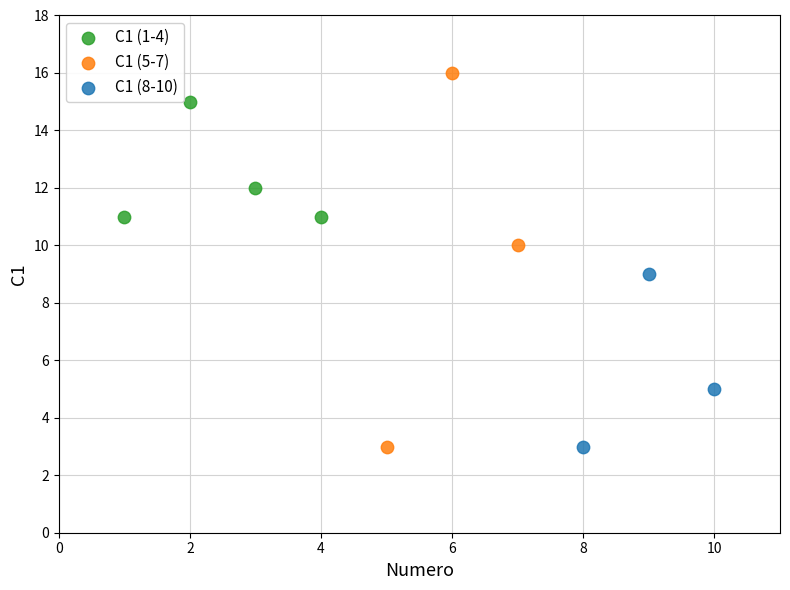

Which series has the largest Y range (max minus min)?

C1 (5-7)